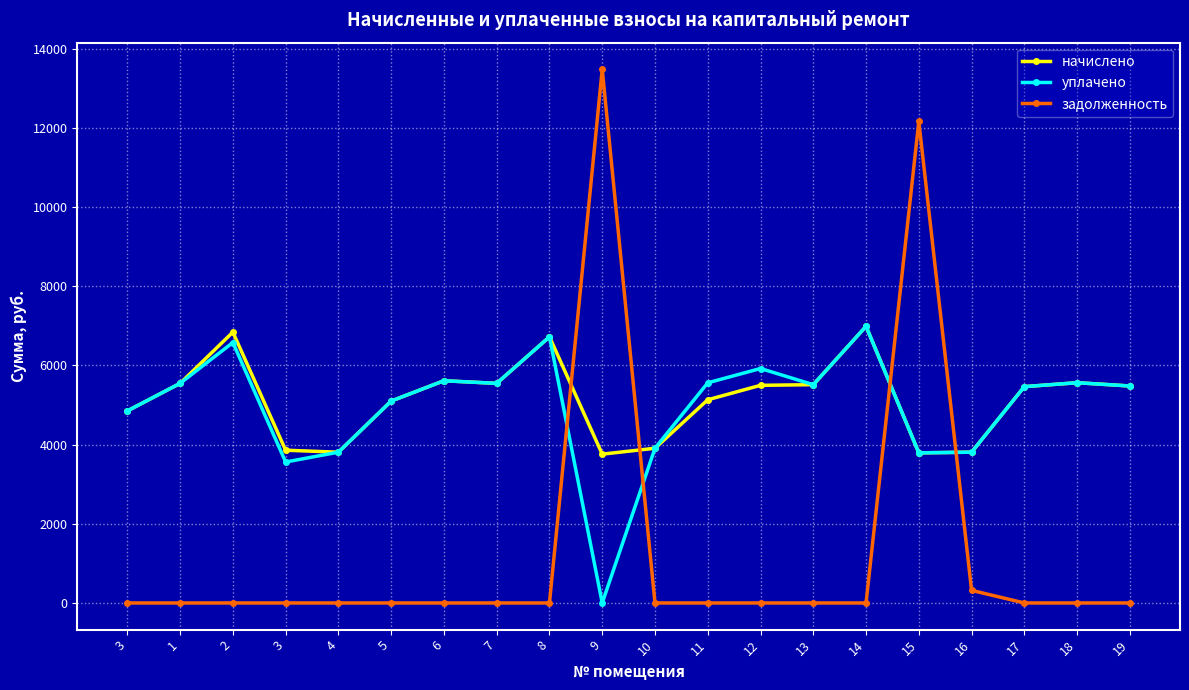

What is the difference between the second highest and minimum values in the уплачено series?

6723.4